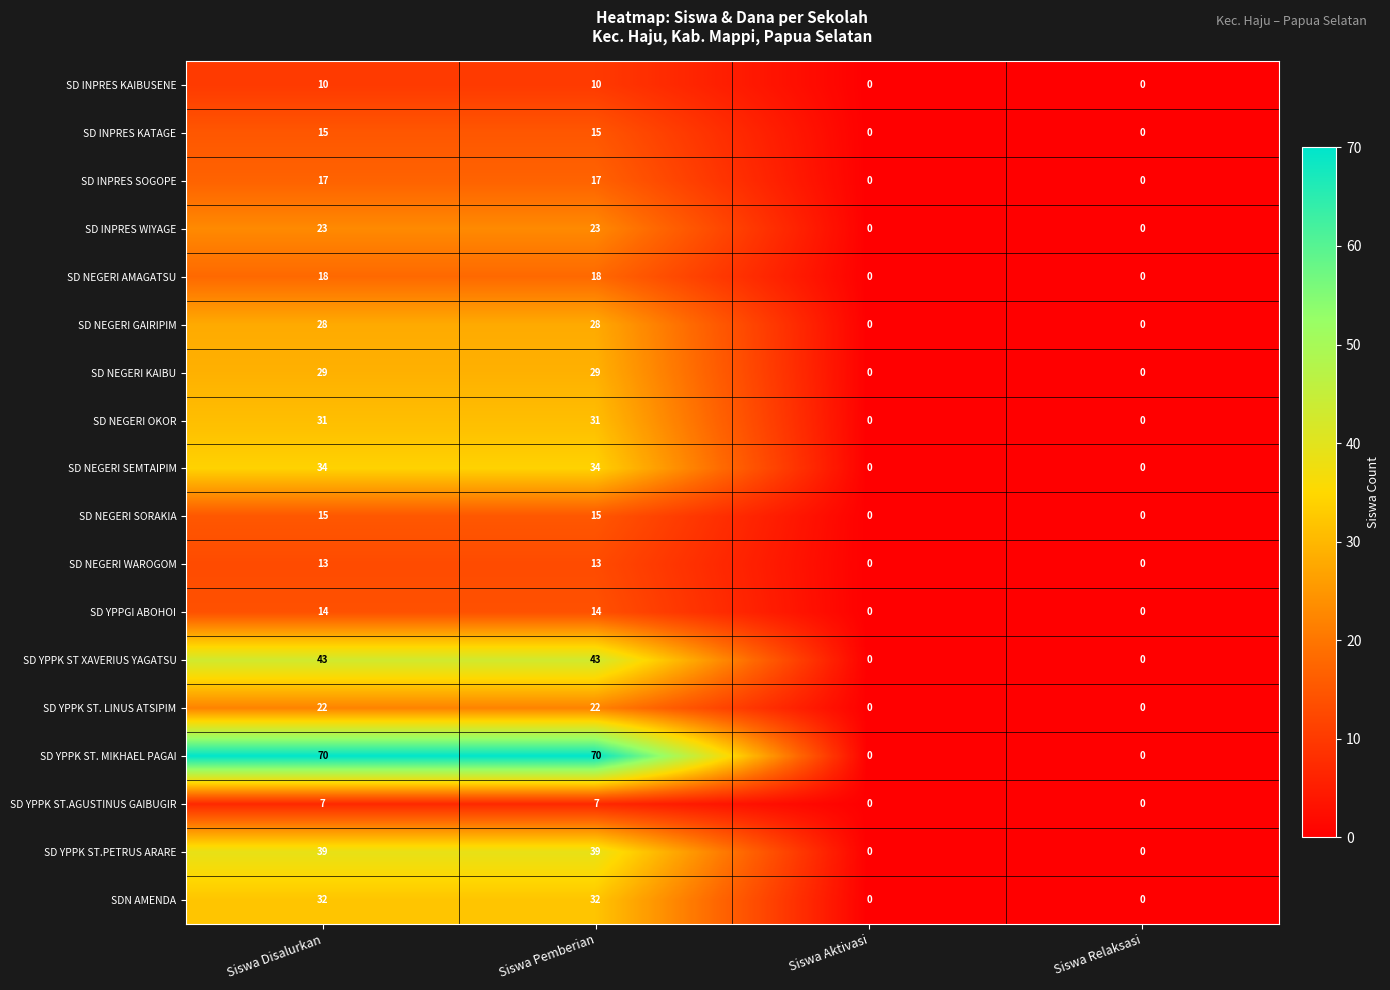

What is the sum of all SD NEGERI KAIBU values?

58